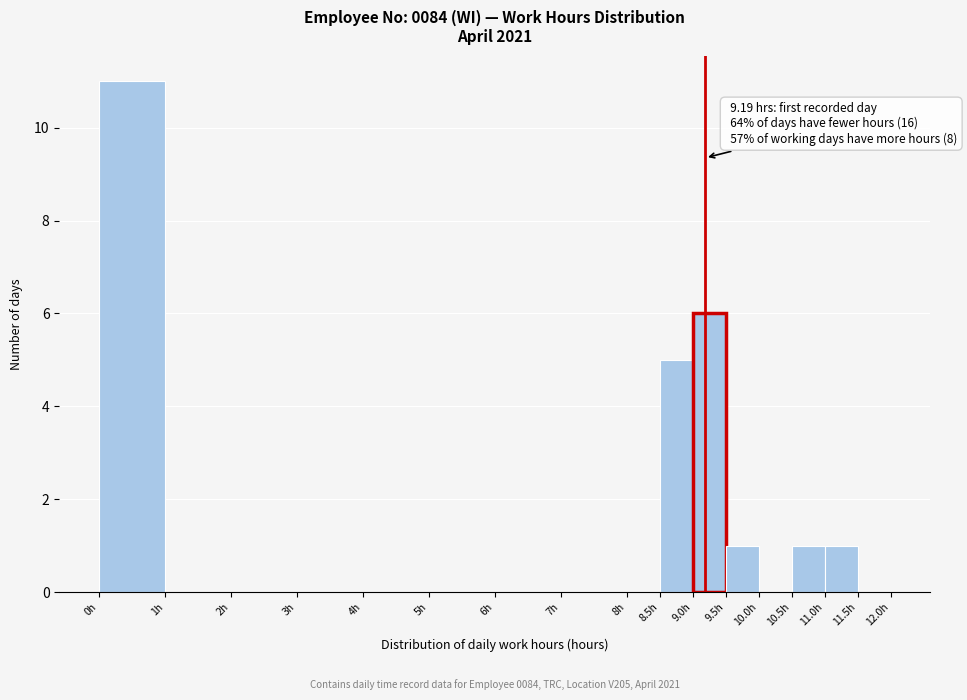

Which range on the x-axis has the tallest bar?

0.0 to 1.0